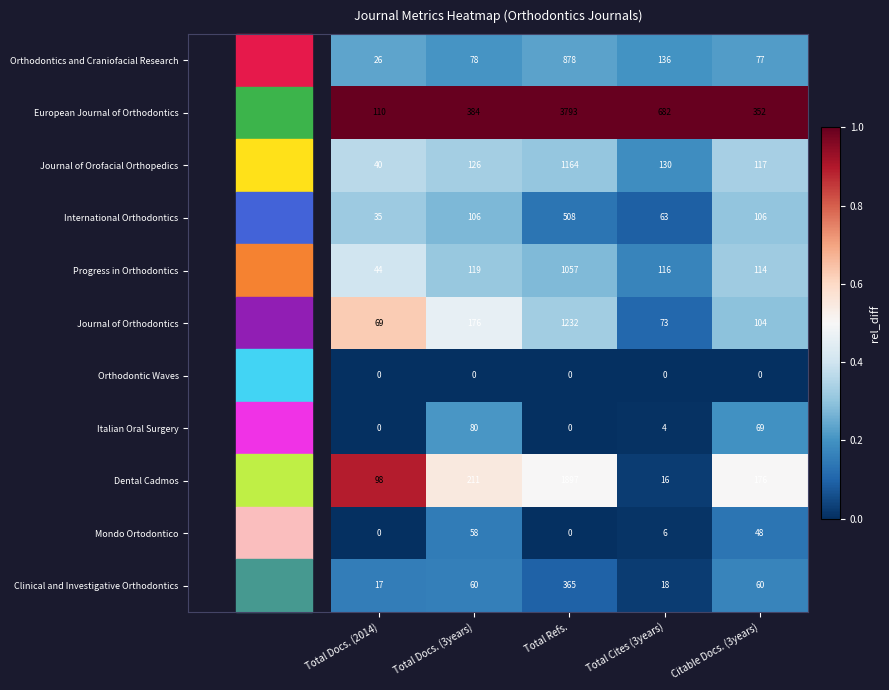

Where is Journal of Orofacial Orthopedics nearest to the value 602?

Total Cites (3years)